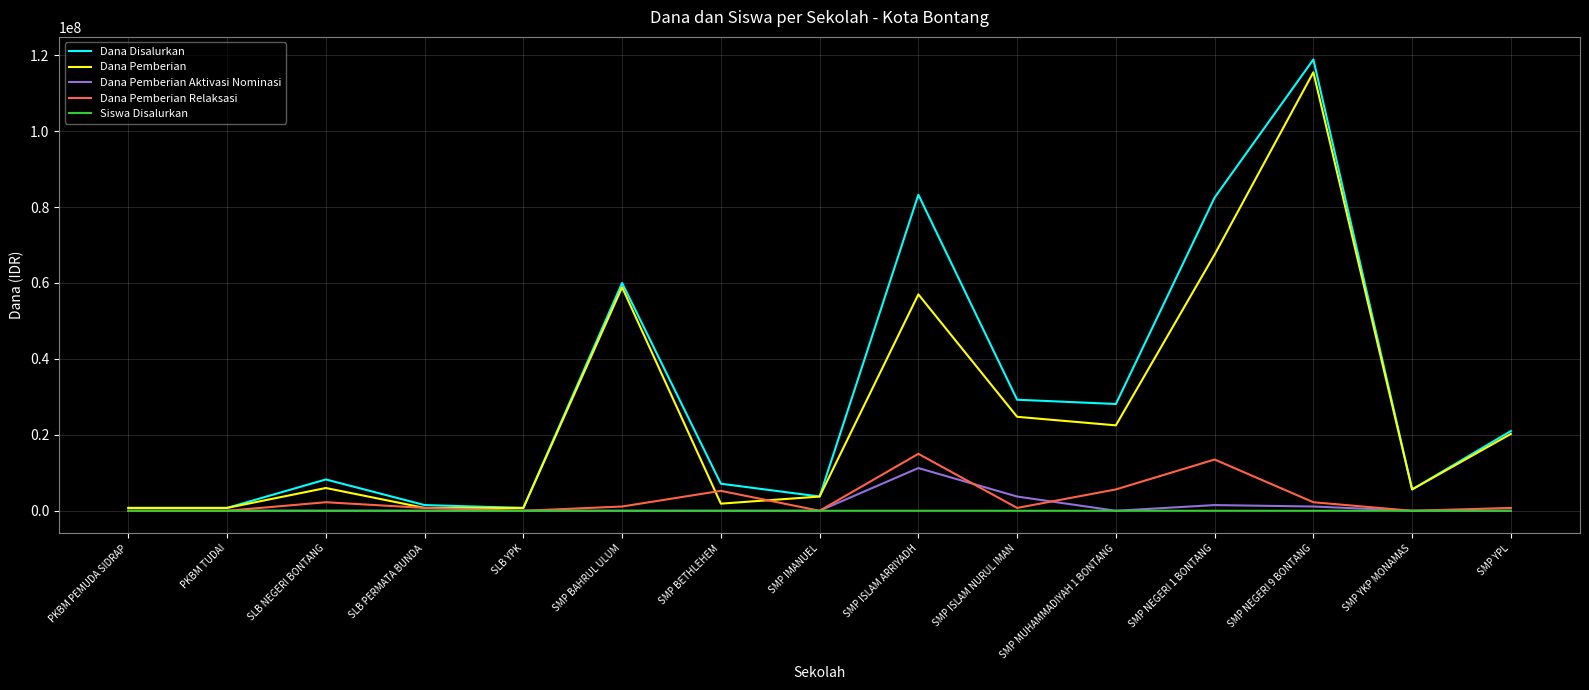

Is it true that Dana Pemberian Aktivasi Nominasi equals 0 at SLB PERMATA BUNDA?

True